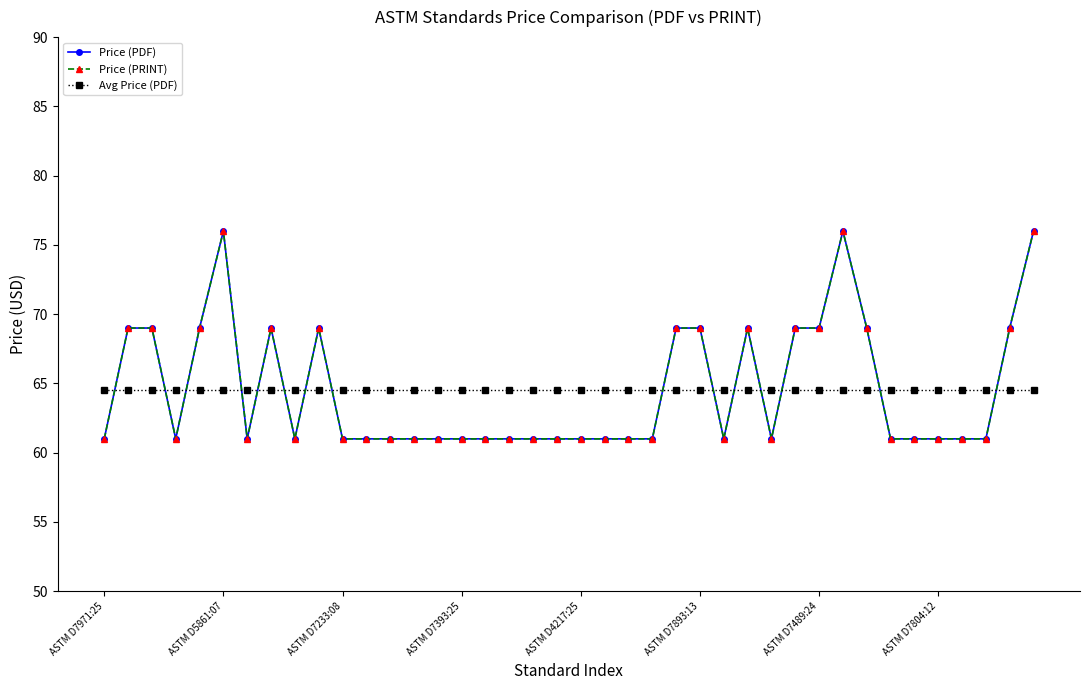

What is the difference between the maximum and second lowest values in the Price (PDF) series?

15.0